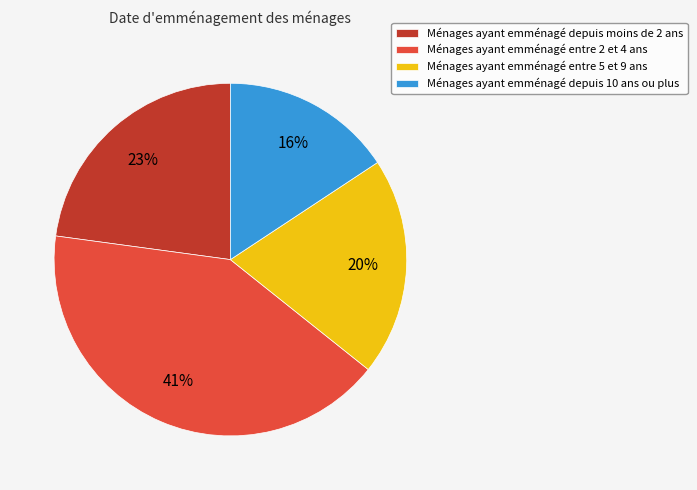

What is the largest slice in the pie chart?

Ménages ayant emménagé entre 2 et 4 ans